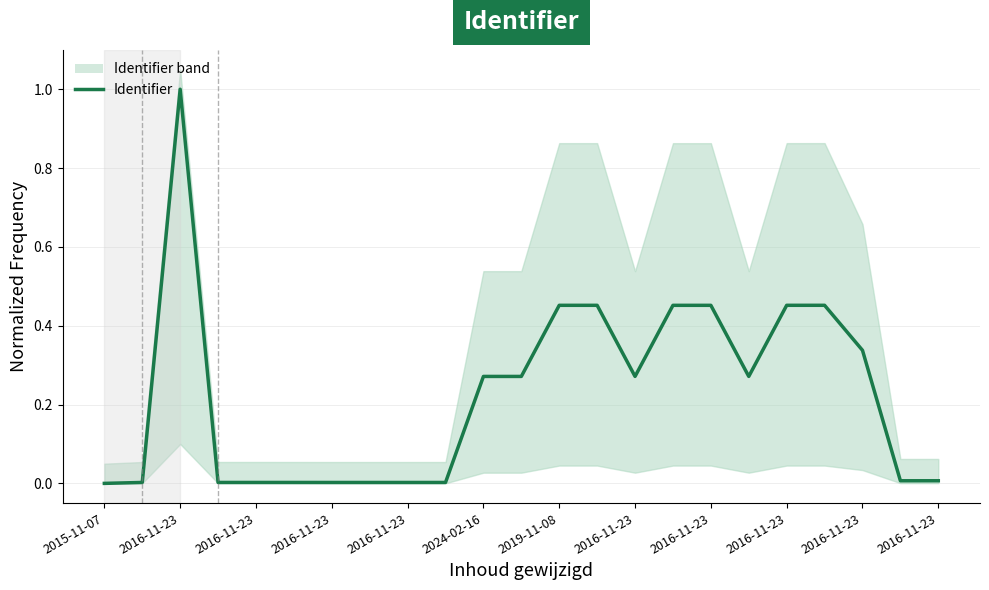

Count the number of data series in this chart.

1